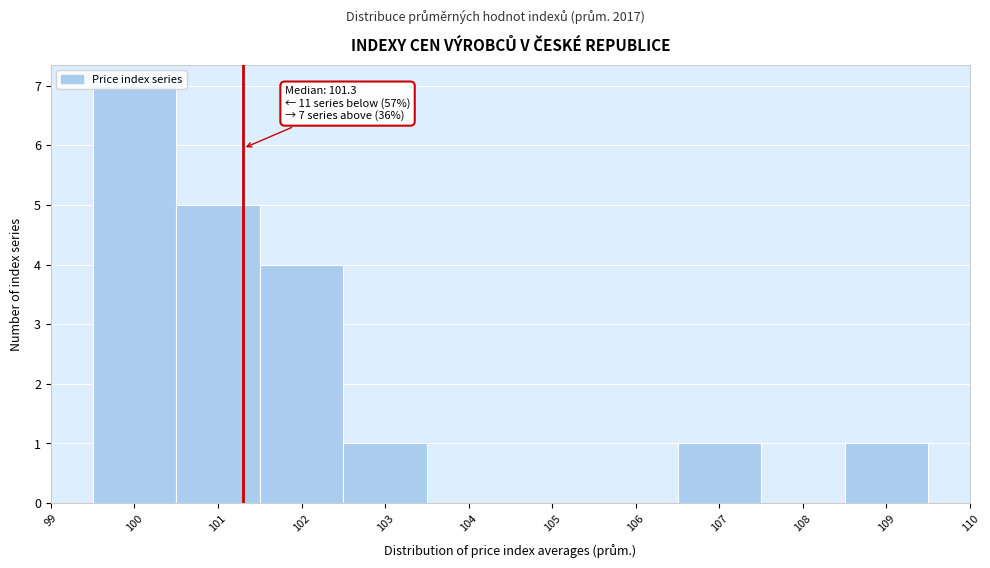

Over which range of the x-axis is the bar tallest?

99.5 to 100.5